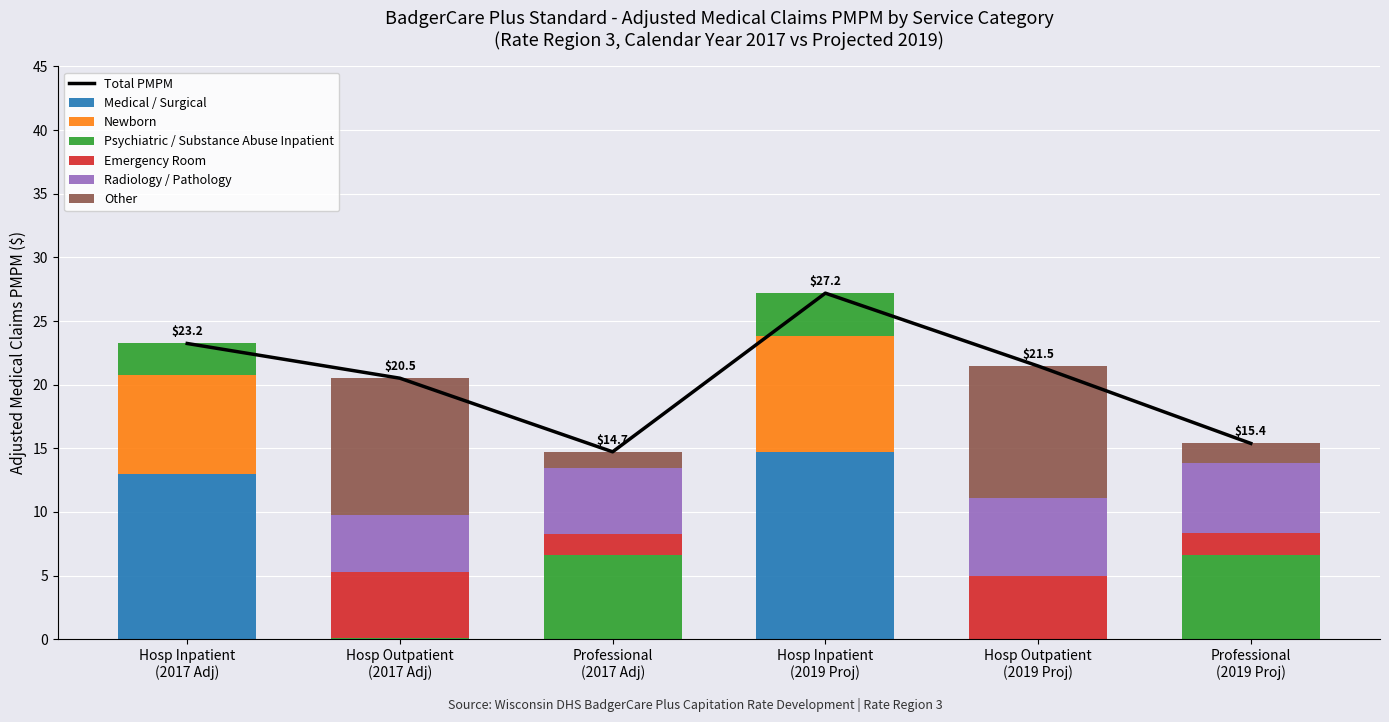

What is the maximum value for Medical / Surgical?

14.7